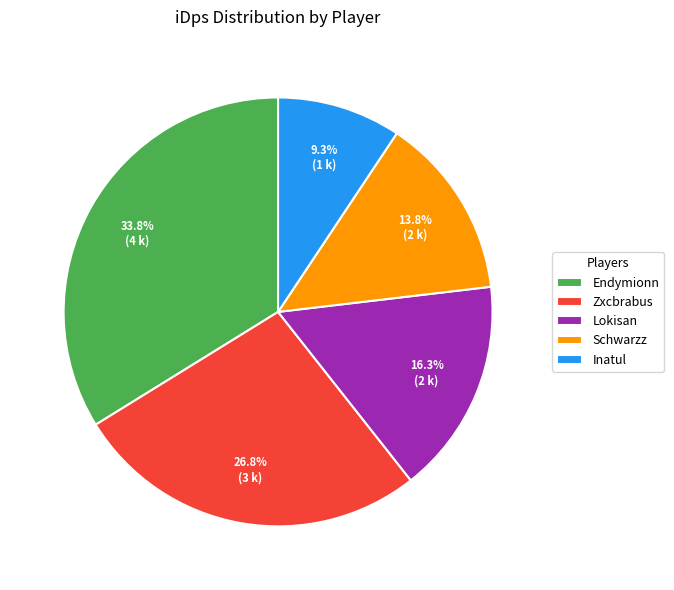

The Inatul slice represents 24% of the pie. True or false?

False